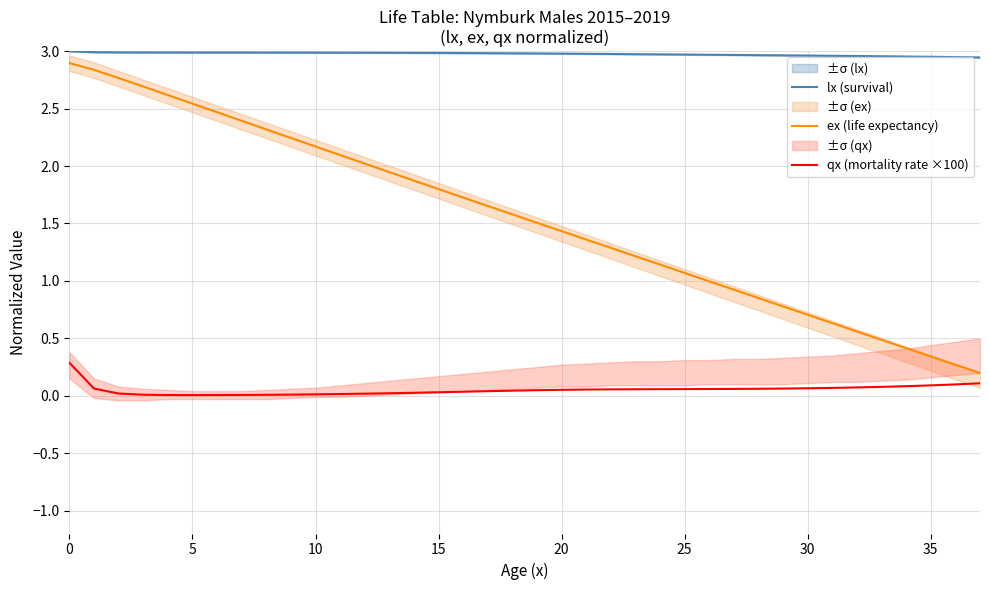

What is the sum of the lx (survival) values at 15 and 22?

6.0